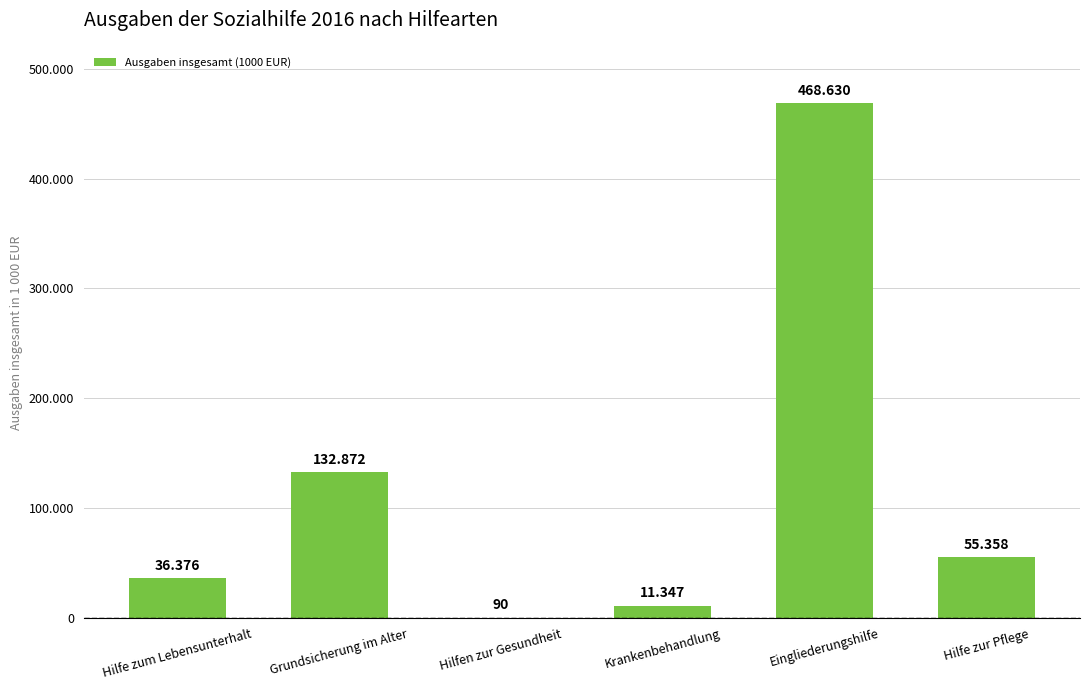

What is the sum of the values at Hilfe zum Lebensunterhalt and Krankenbehandlung?

47723